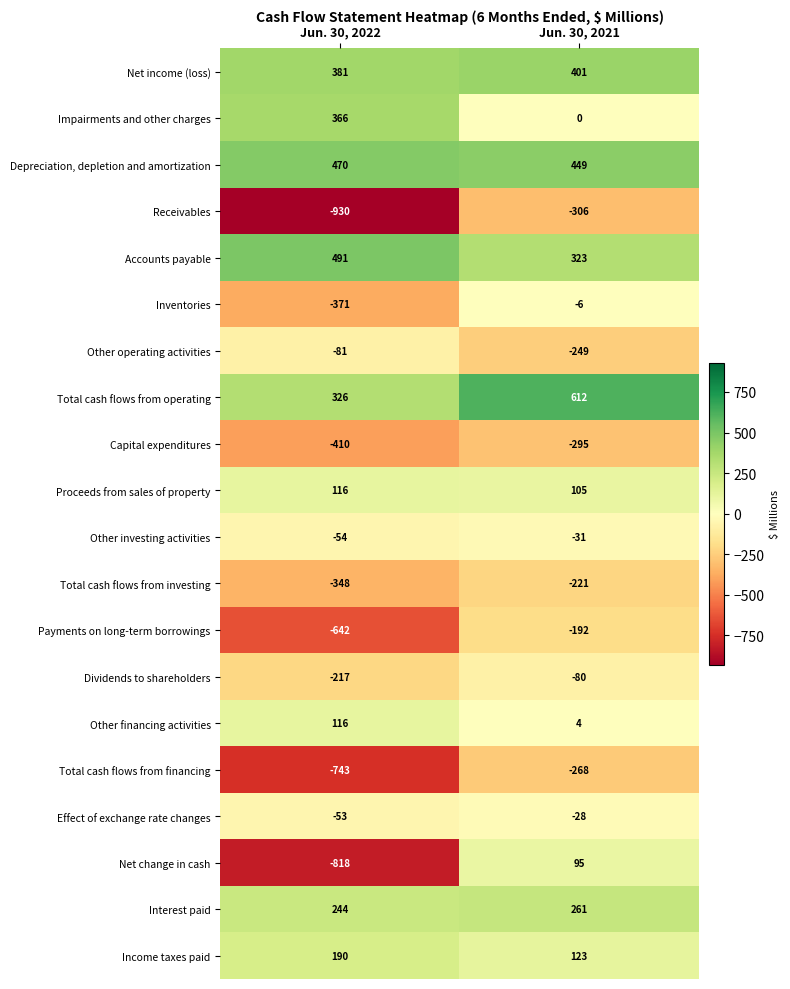

Where is Total cash flows from operating nearest to the value 469?

Jun. 30, 2022